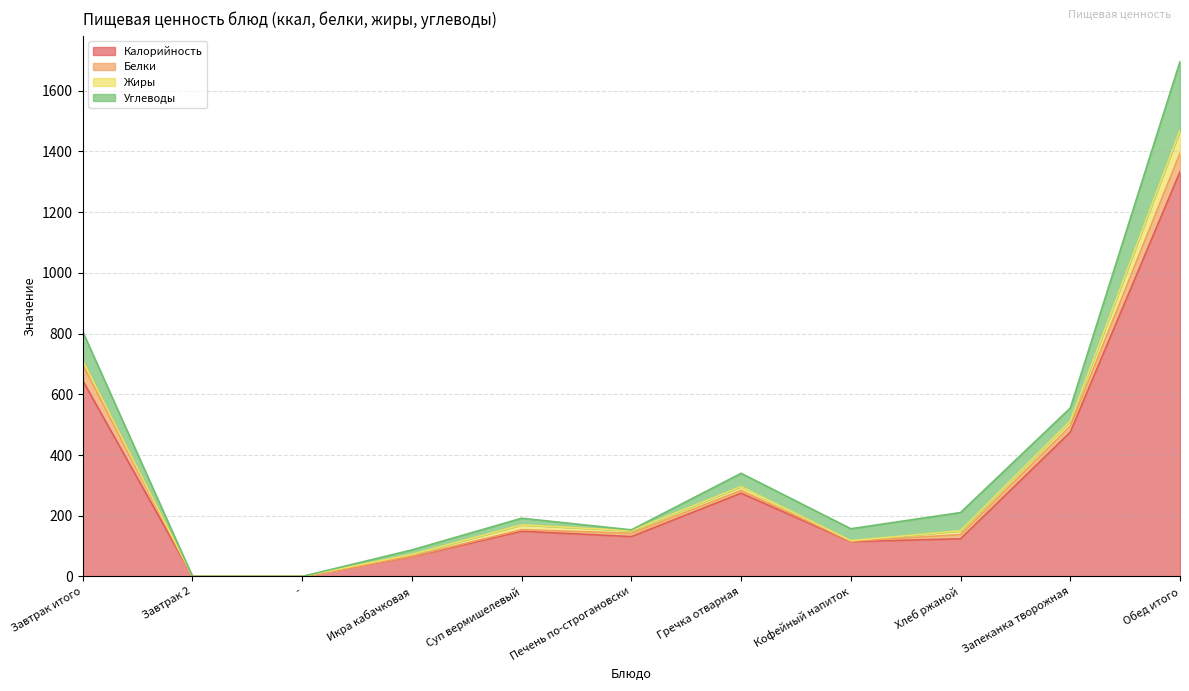

Reading right to left, list all the values displayed in this chart.

Калорийность: Обед итого=1333.0	Запеканка творожная=475.3	Хлеб ржаной=124.0	Кофейный напиток=114.8	Гречка отварная=274.2	Печень по-строгановски=131.2	Суп вермишелевый=148.9	Икра кабачковая=65.0	-=0.0	Завтрак 2=0.0	Завтрак итого=645.0
Белки: Обед итого=61.0	Запеканка творожная=19.6	Хлеб ржаной=13.8	Кофейный напиток=1.4	Гречка отварная=9.0	Печень по-строгановски=10.9	Суп вермишелевый=5.0	Икра кабачковая=1.4	-=0.0	Завтрак 2=0.0	Завтрак итого=52.0
Жиры: Обед итого=76.0	Запеканка творожная=16.7	Хлеб ржаной=12.6	Кофейный напиток=1.6	Гречка отварная=12.8	Печень по-строгановски=8.6	Суп вермишелевый=16.0	Икра кабачковая=6.4	-=0.0	Завтрак 2=0.0	Завтрак итого=14.0
Углеводы: Обед итого=226.0	Запеканка творожная=43.1	Хлеб ржаной=60.1	Кофейный напиток=39.4	Гречка отварная=43.8	Печень по-строгановски=2.8	Суп вермишелевый=21.9	Икра кабачковая=14.6	-=0.0	Завтрак 2=0.0	Завтрак итого=95.0